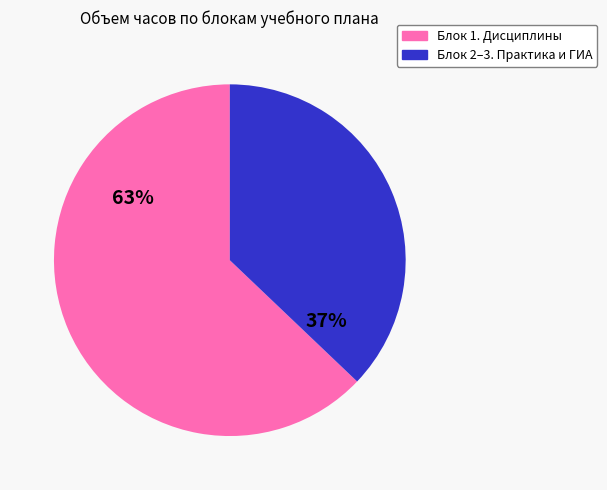

Is there any slice that represents more than half of the pie?

Yes